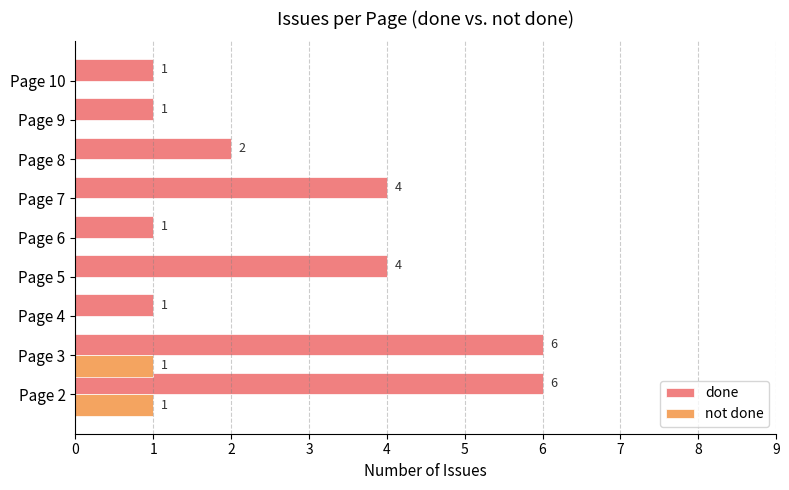

What is the total value across all series at Page 2?

7